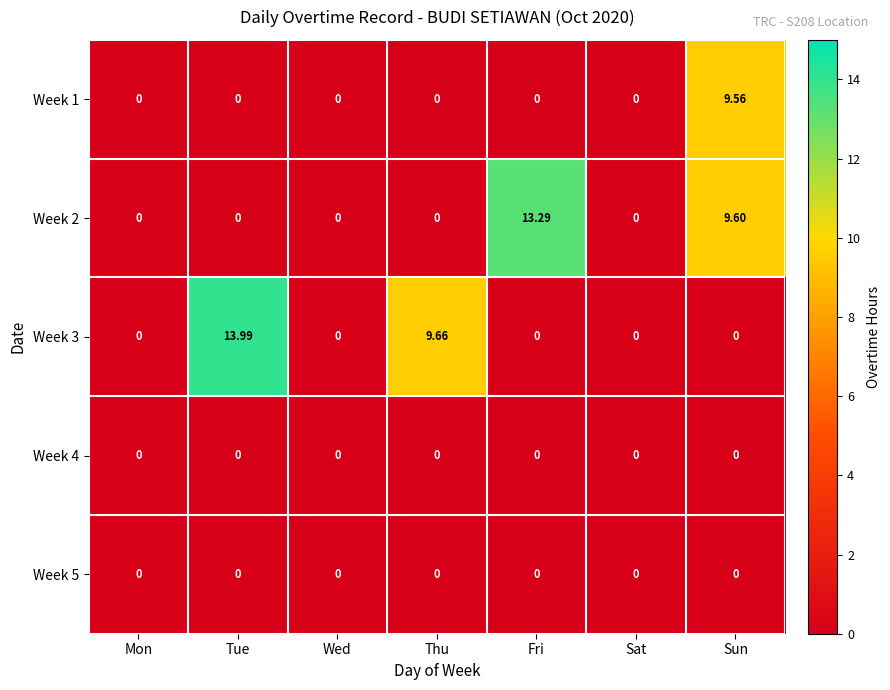

At which category is the sum across all series the highest?

Sun